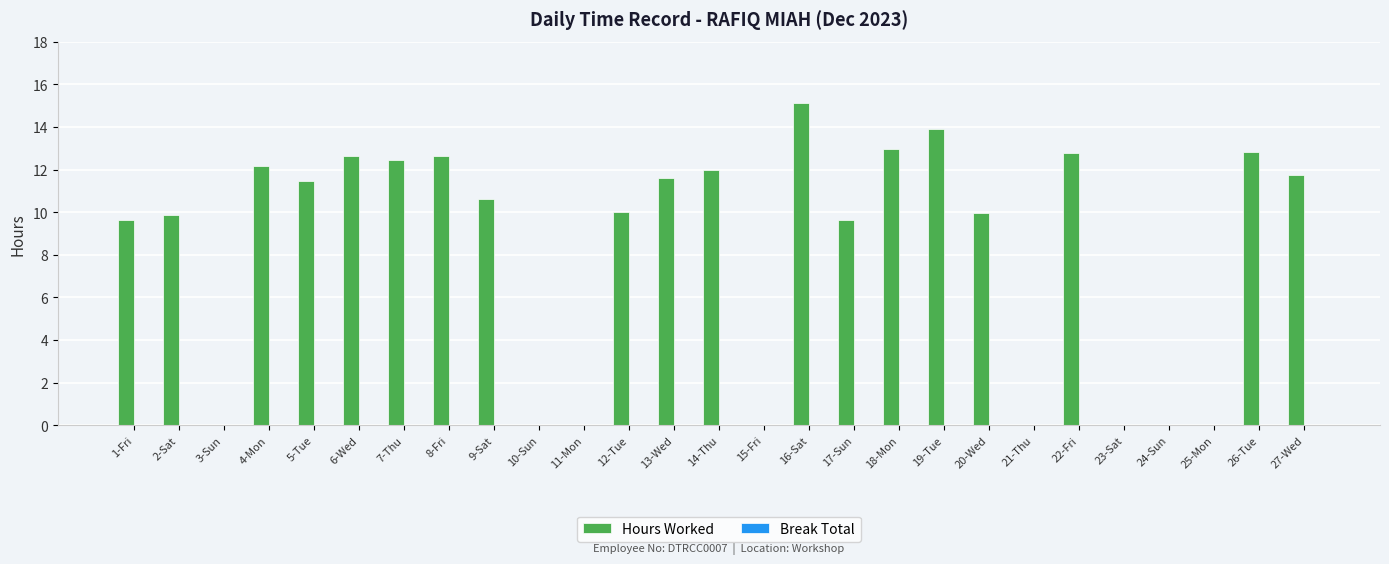

What is the maximum value shown in the chart?

15.1